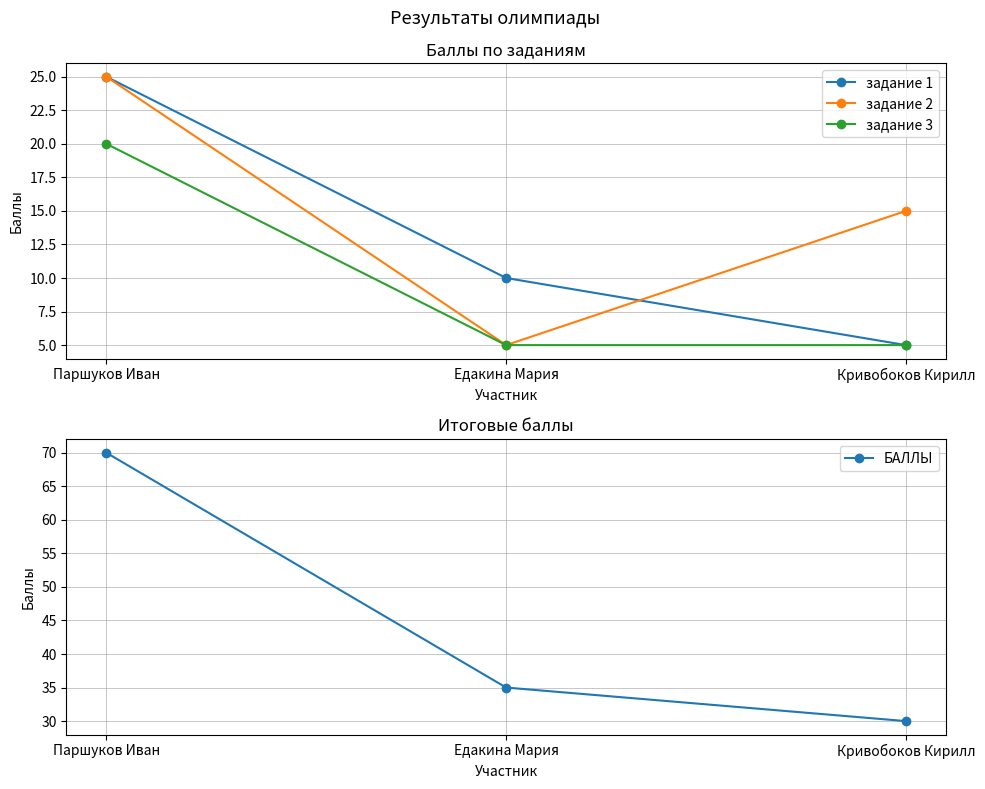

What position from the right is Паршуков Иван?

3